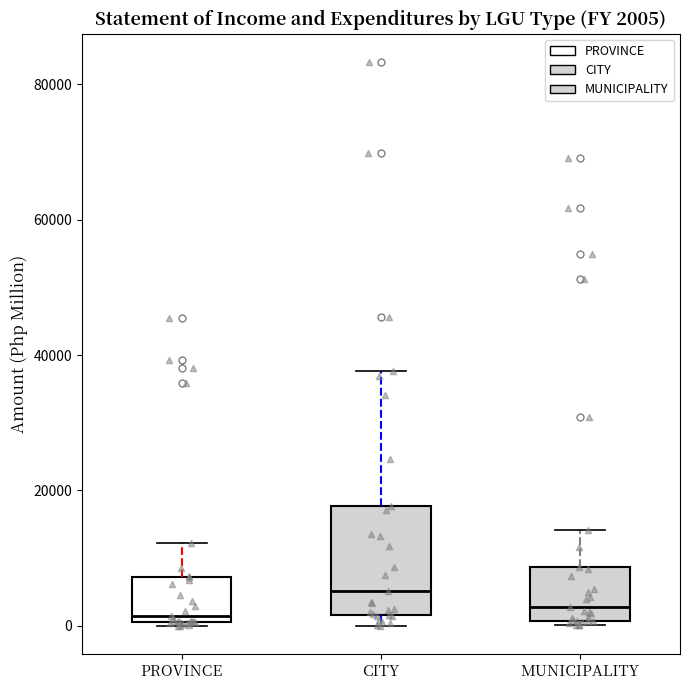

Comparing the boxes themselves (not the whiskers), which one is the tallest?

CITY